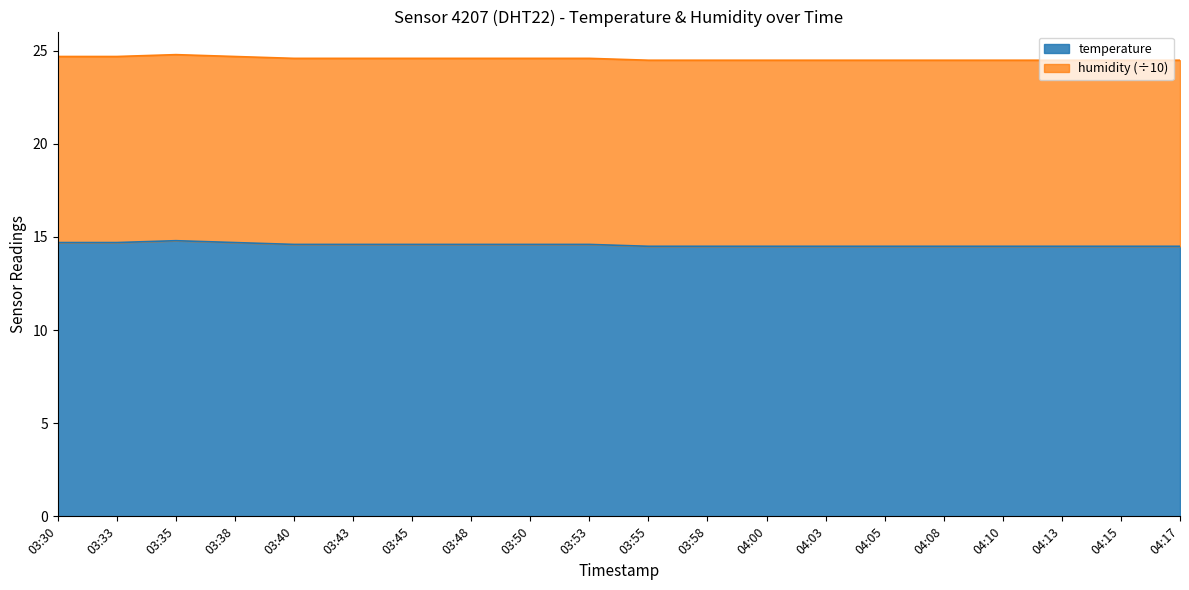

What is the sum of all values?

491.3